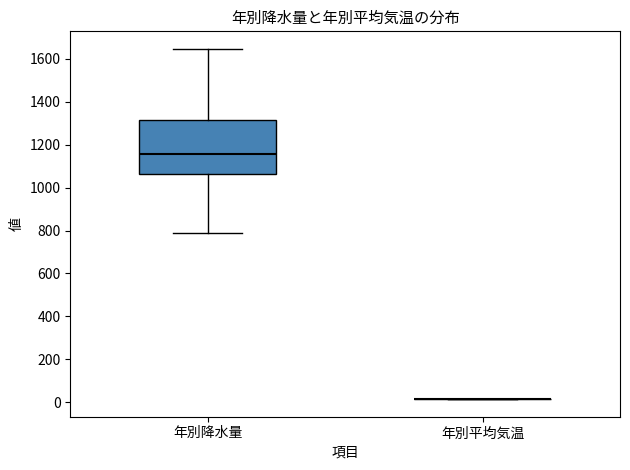

Reading left to right, read every box against the y-axis: the position of its median line, the range the box covers, and the ends of its whiskers. The values are not printed on the chart, so give them approximately, as read against the axis.

年別降水量: median 1160, box 1060 to 1320, whiskers 780 to 1640
年別平均気温: box collapsed to a line at 20, whiskers 20 to 20